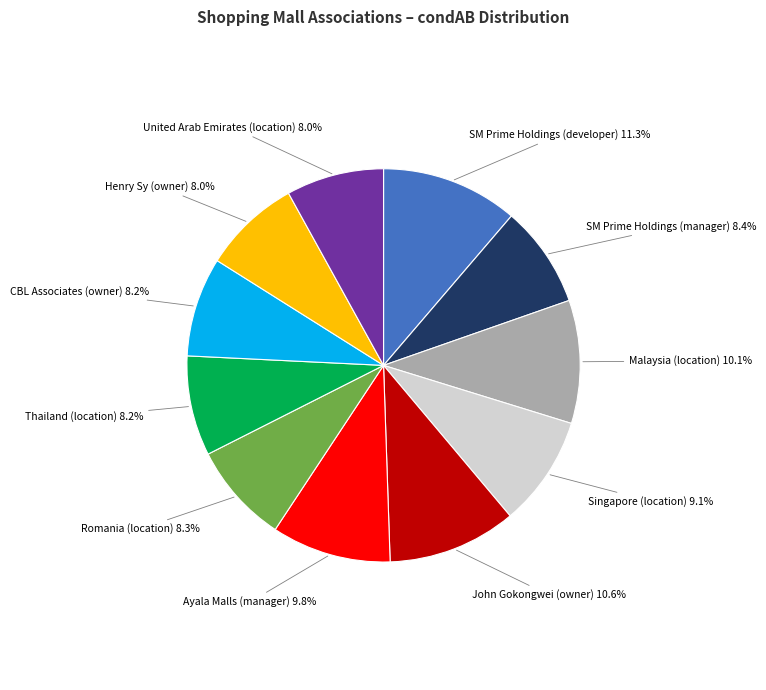

Does any single category account for the majority?

No